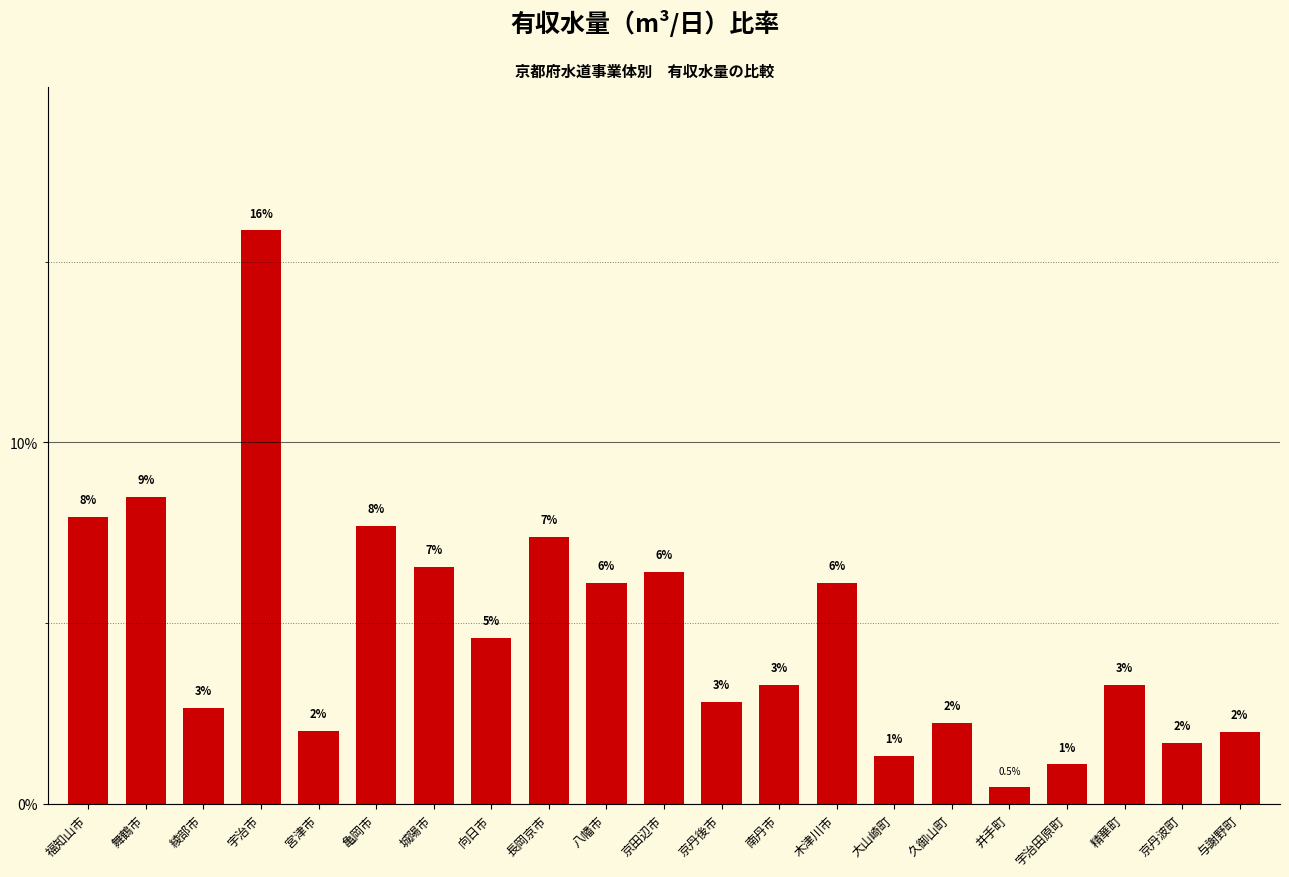

At which label does the data first exceed 3?

福知山市